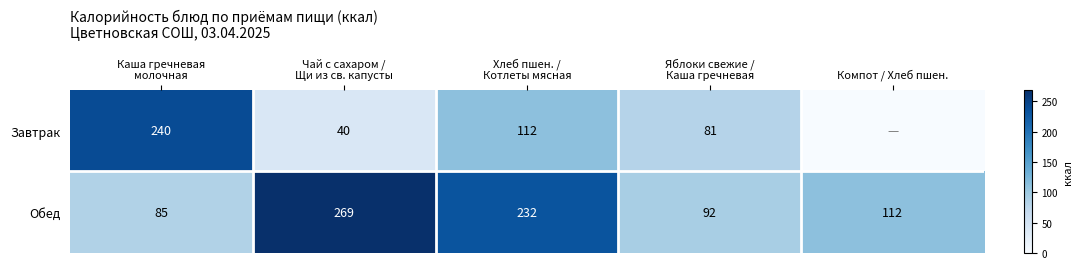

What is the difference between the second highest and second lowest values in the Обед series?

140